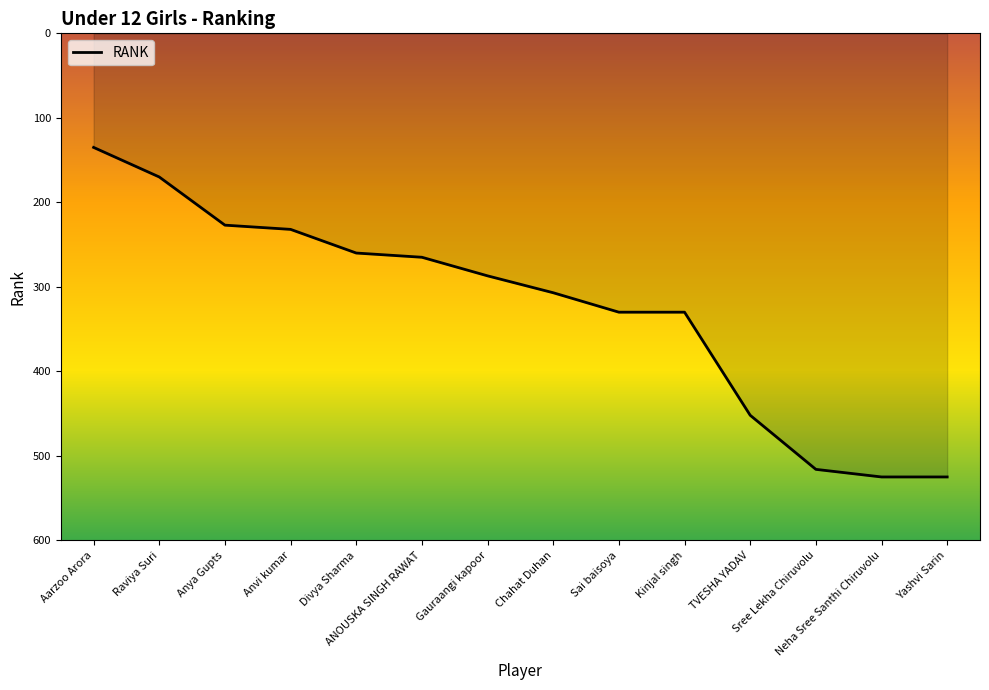

What is the smallest value displayed?

135